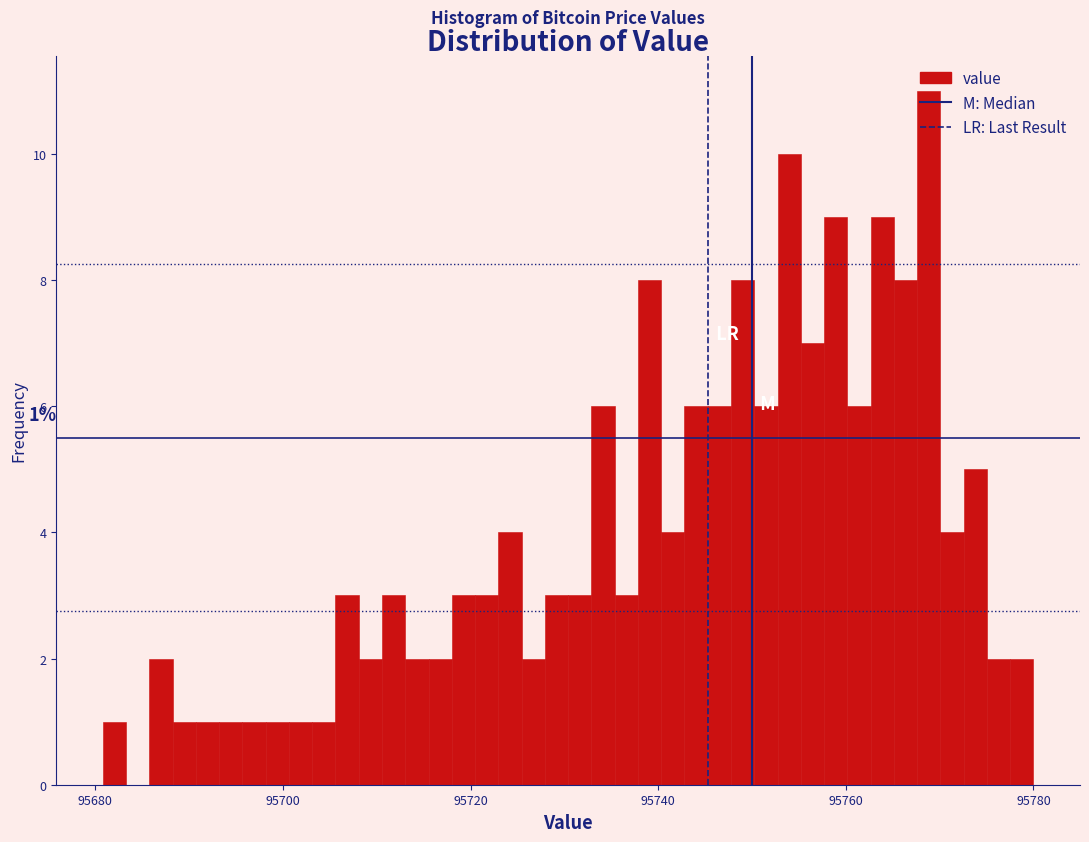

Around what value on the x-axis is the tallest bar? Give the approximate position of its centre, as read against the axis.

95768